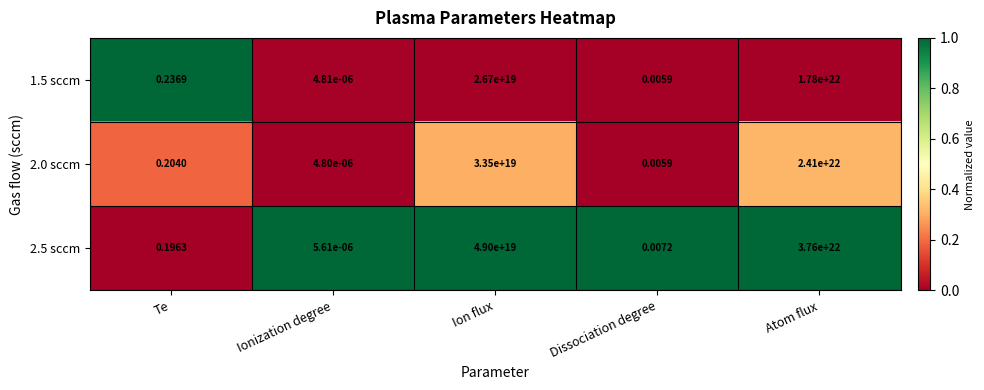

At which category is the sum across all series the highest?

Atom flux